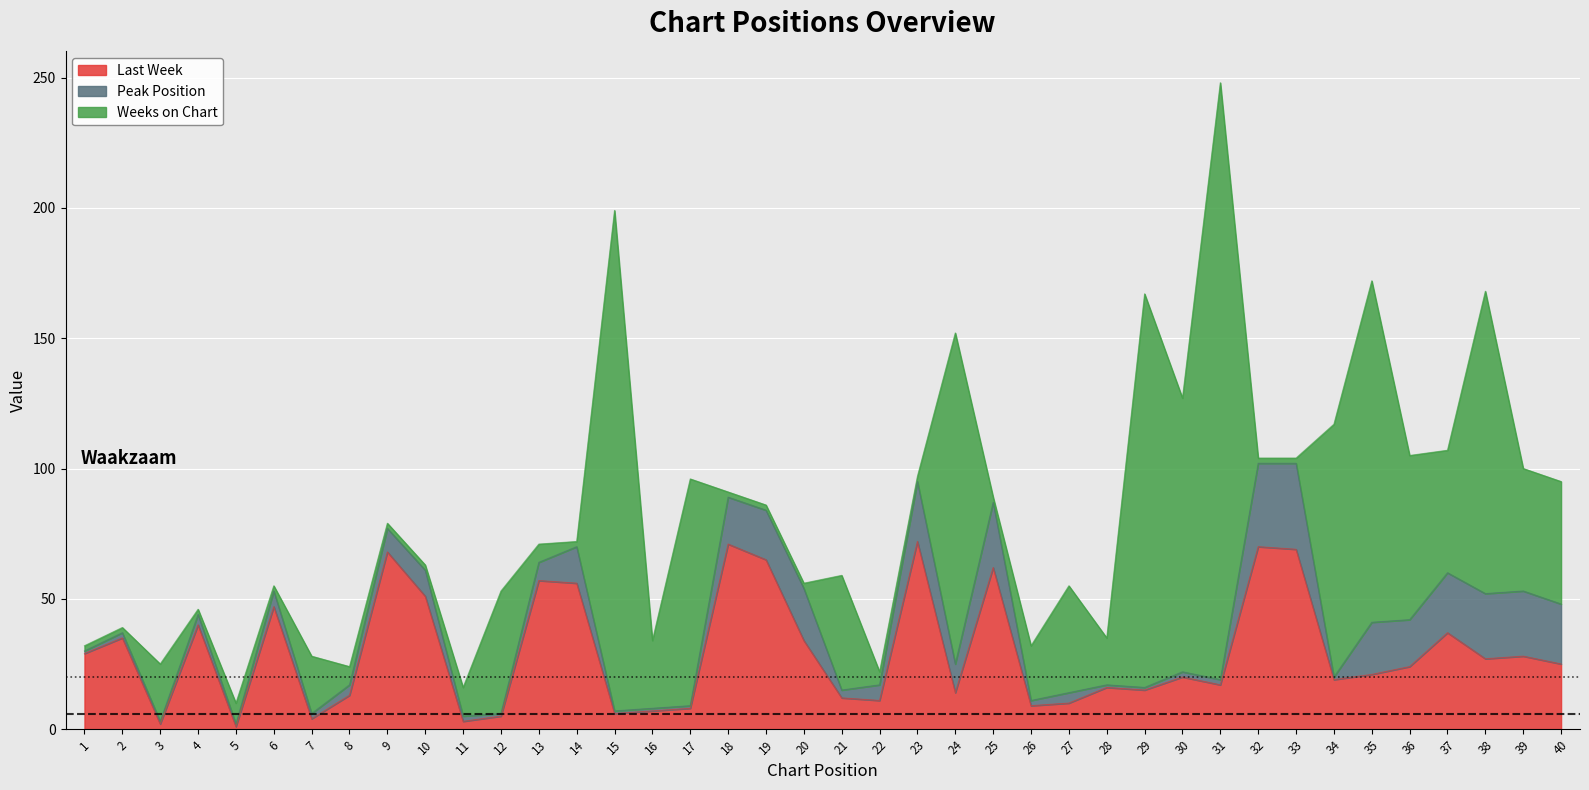

At which category does Last Week reach its first local peak?

2